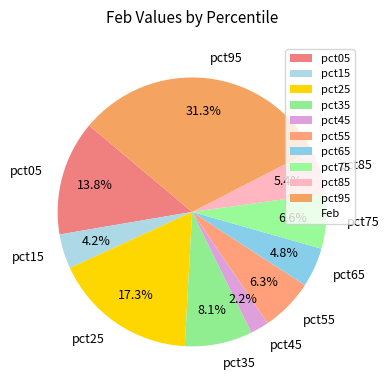

What portion of the pie excludes pct65?

95.2%